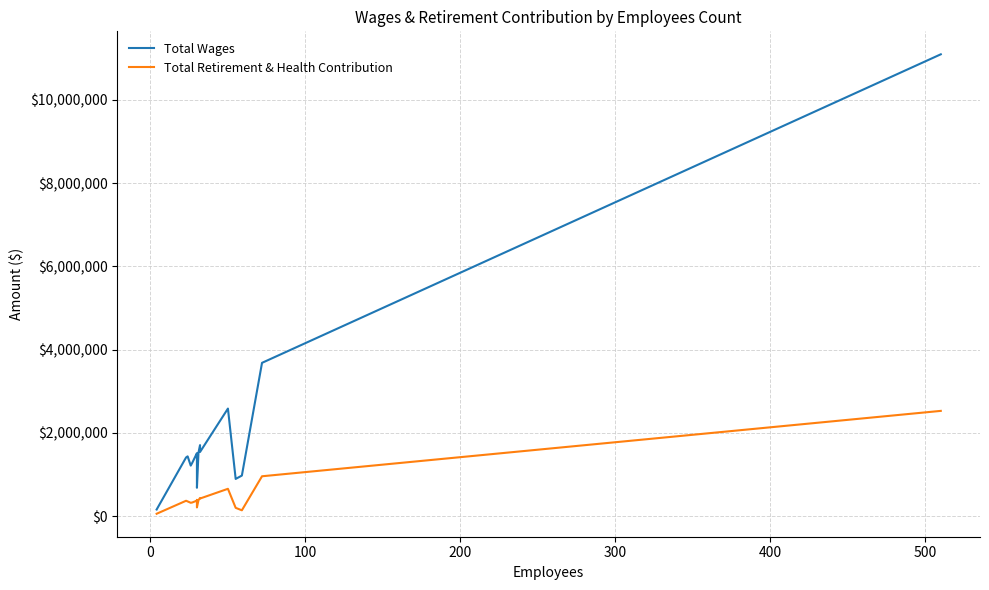

Is the value of Total Wages at 600 greater than the value of Total Retirement & Health Contribution at 12?

Yes